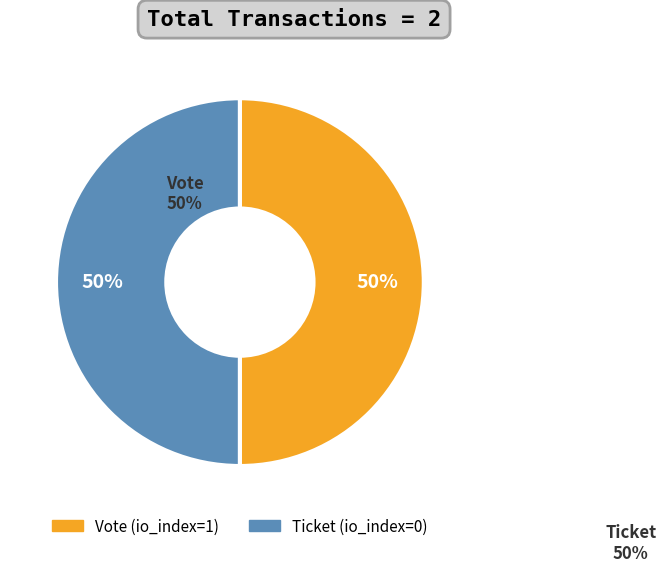

The Vote (io_index=1) slice represents 95% of the pie. True or false?

False